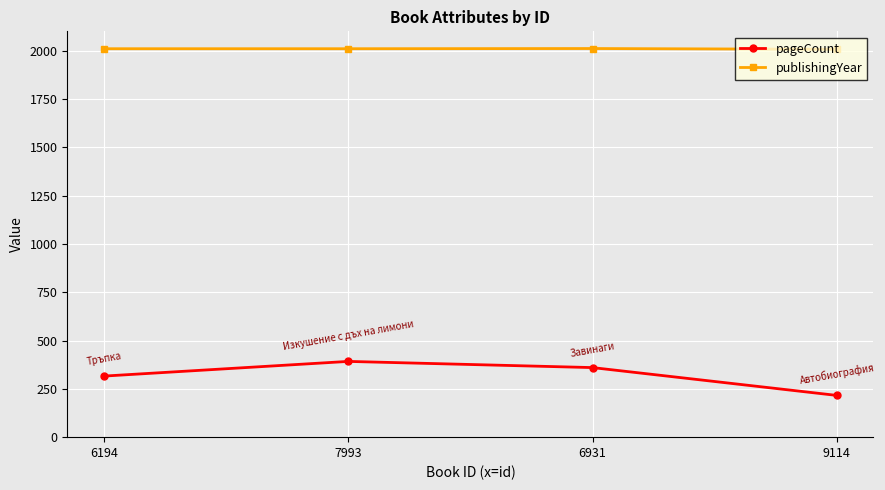

The publishingYear series shows 2010 at 6194. True or false?

True